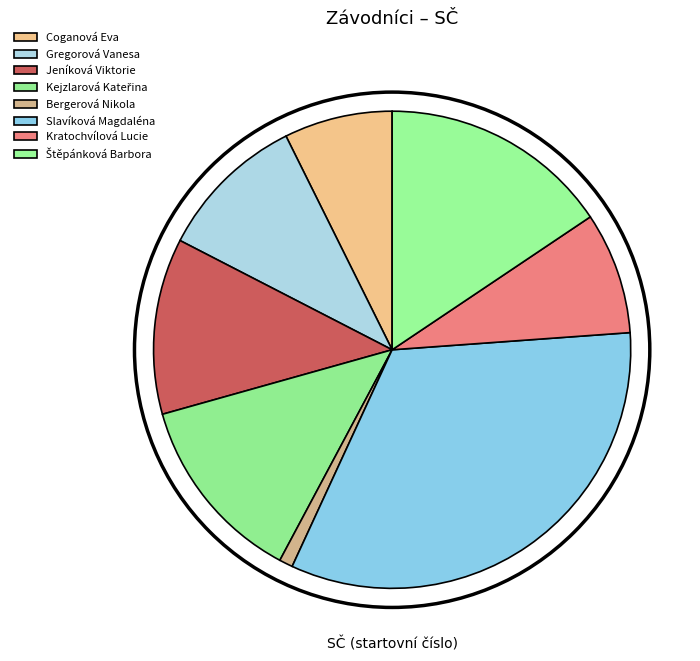

Which slice is the smallest?

Bergerová Nikola